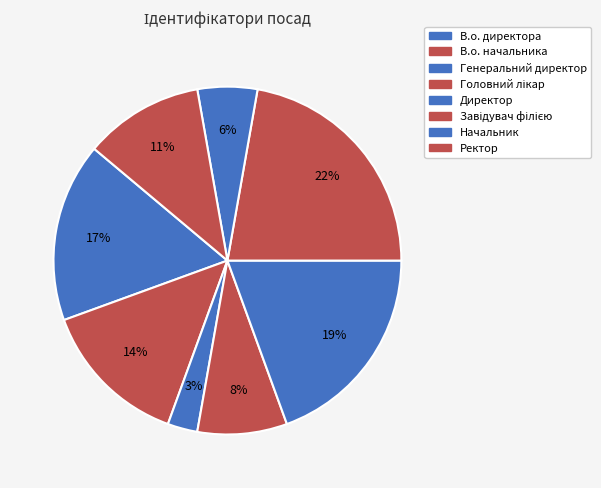

Count the number of slices in the pie.

8